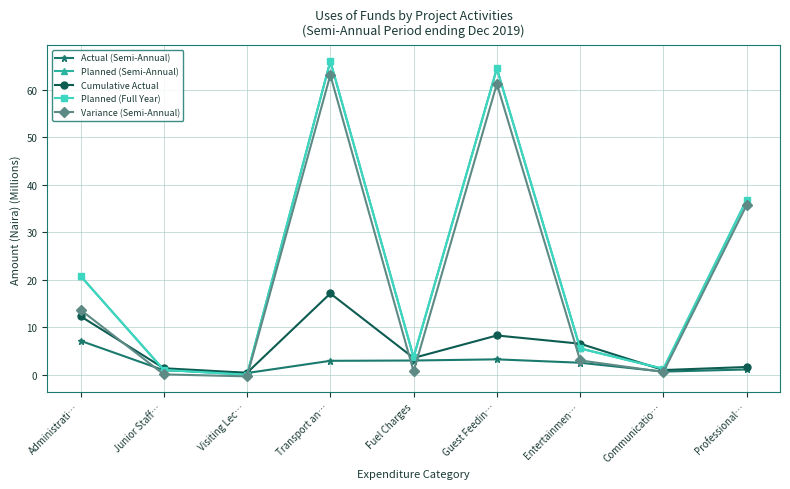

Is it true that Cumulative Actual equals 3.5 at Fuel Charges?

True